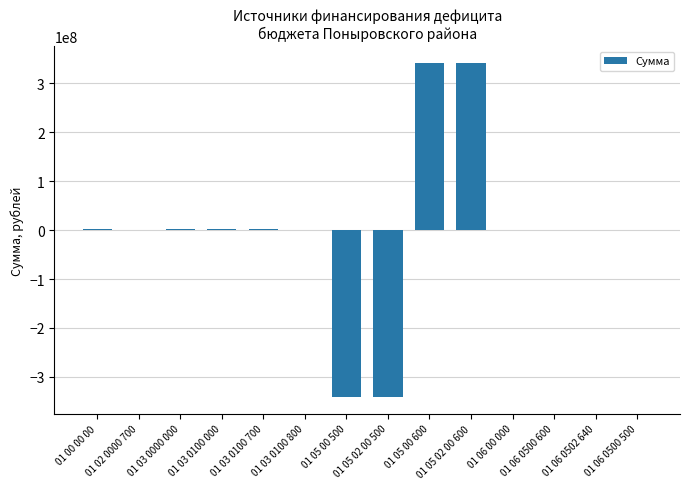

What is the sum of all values?

6486592